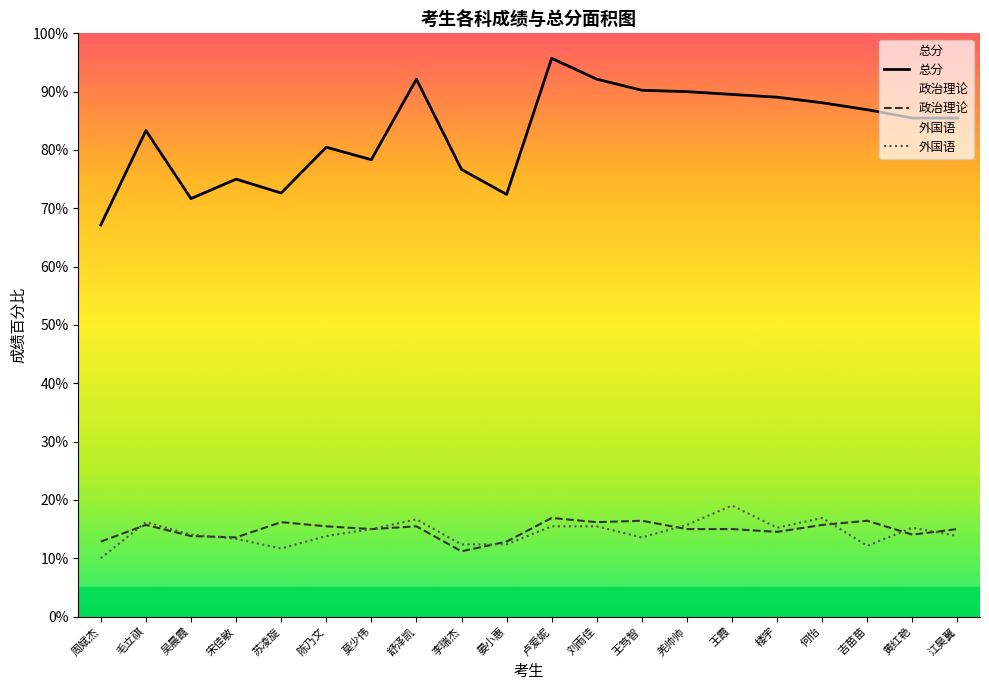

At which category does 总分 reach its first local peak?

毛立祺